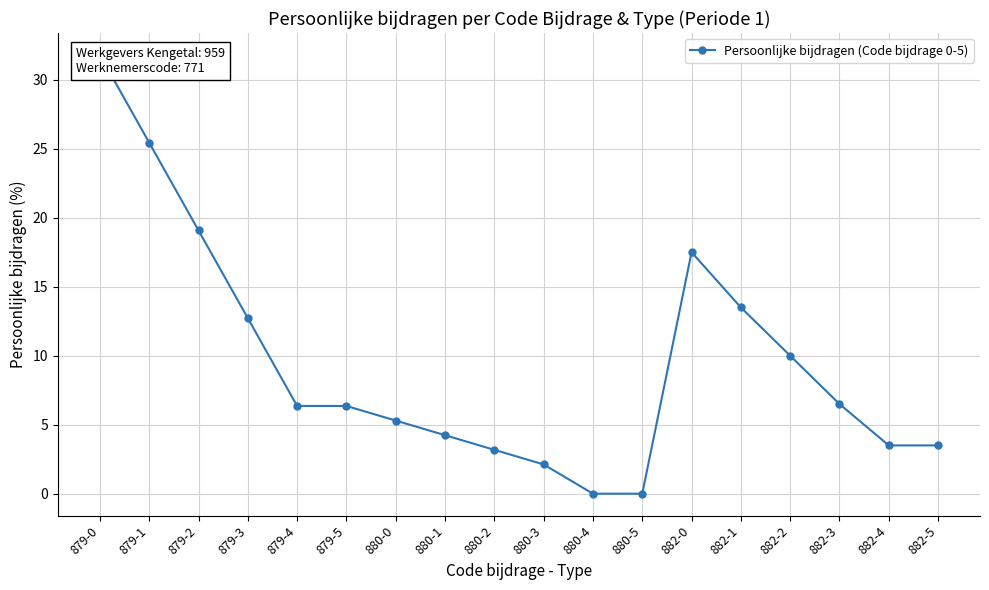

Between 880-2 and 880-5, which is larger?

880-2